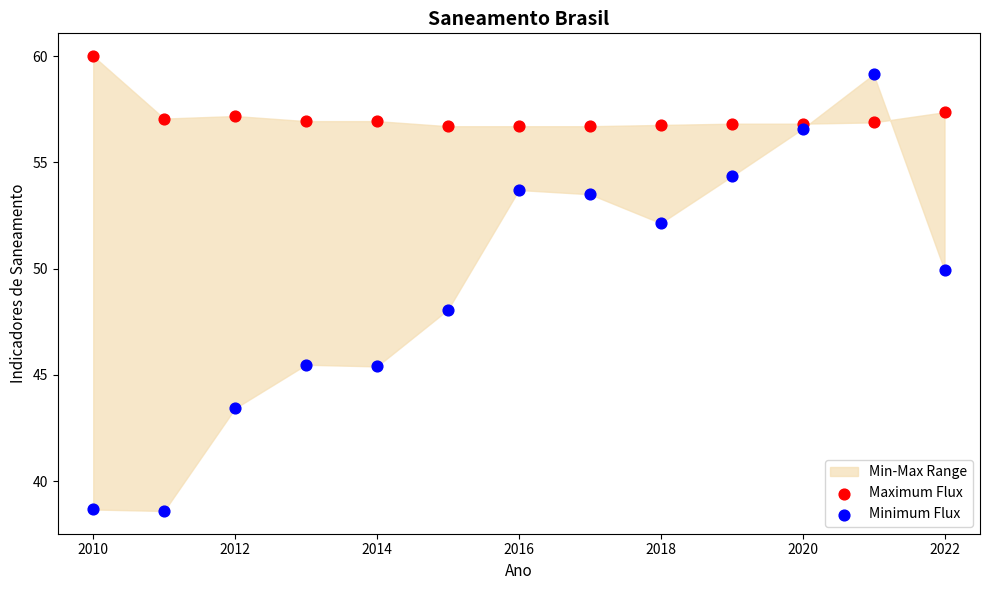

Which series has the widest spread of Y values?

Minimum Flux